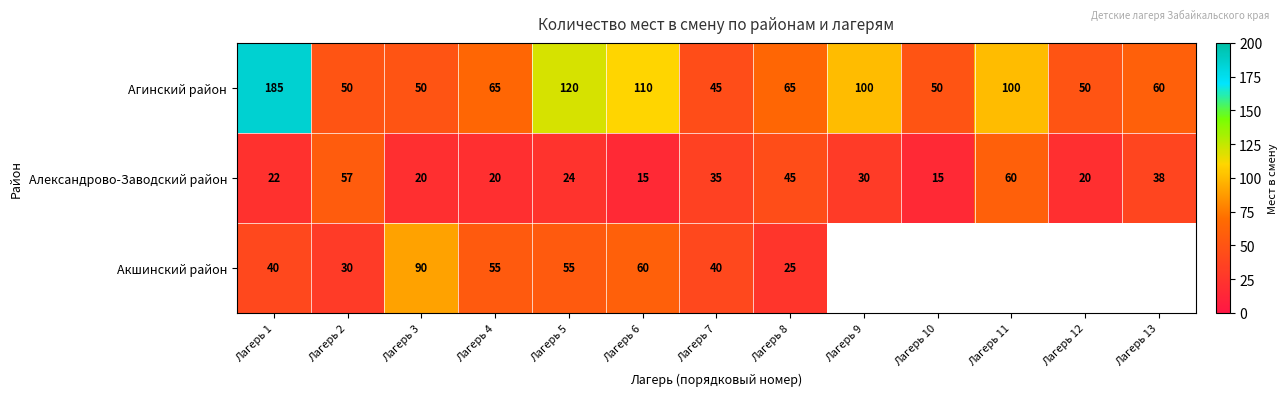

Rank the series at Лагерь 4 from lowest to highest value.

Александрово-Заводский район, Акшинский район, Агинский район